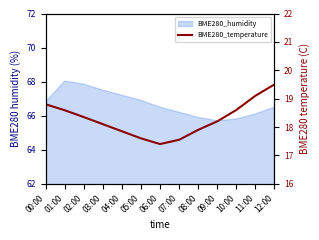

Where does the data first go above 18?

00:00